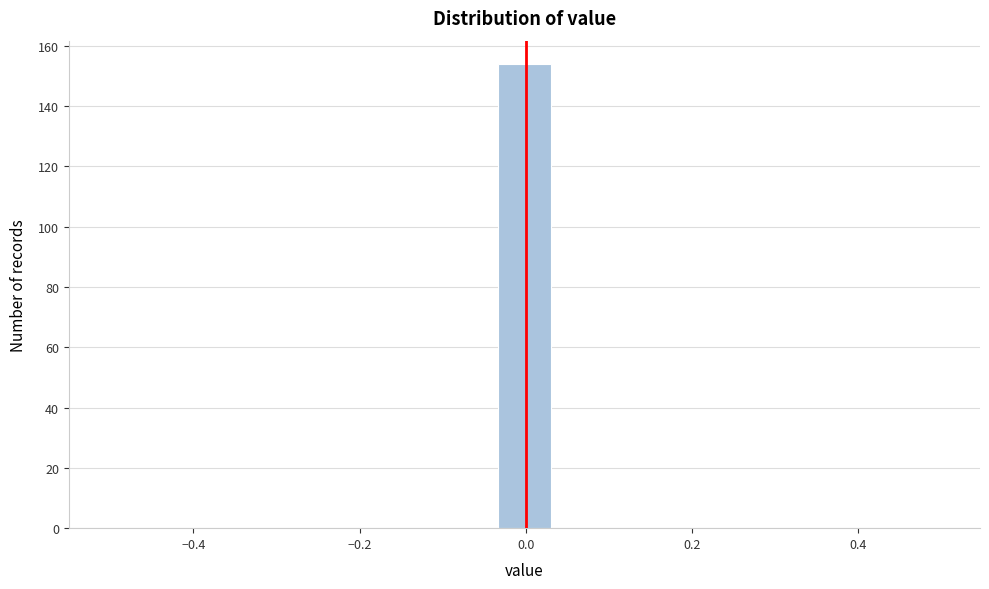

Read against the x-axis, roughly where is the centre of the tallest bar?

0.00